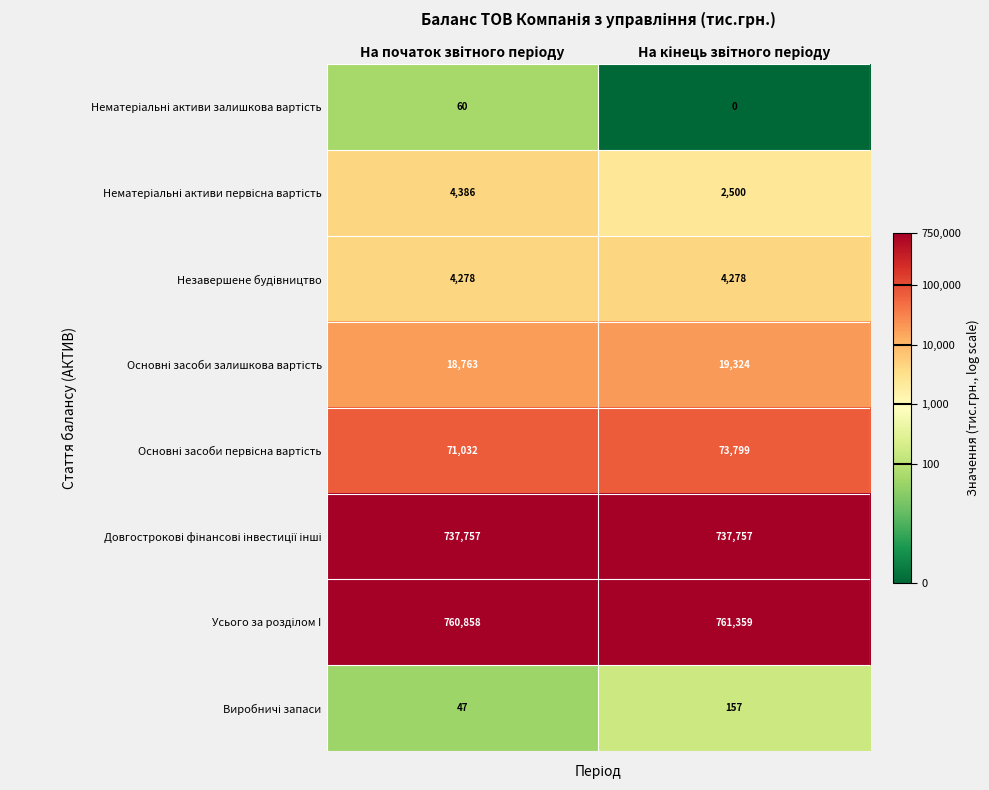

Count the number of categories in the chart.

2